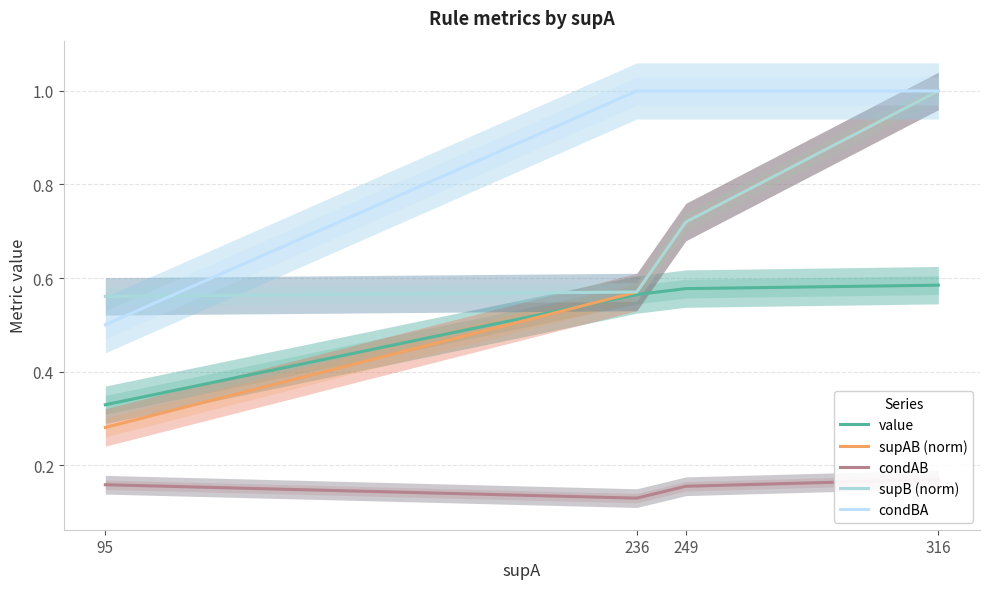

The value of supB (norm) at 95 is 0.6. True or false?

True